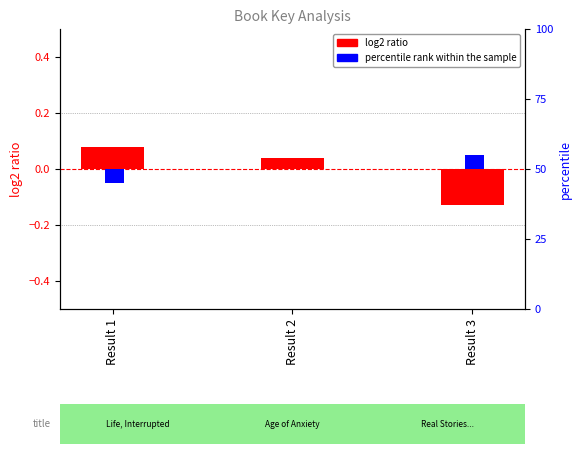

Reading left to right, list all the values displayed in this chart.

log2 ratio: 0.1	0.0	-0.1
percentile rank within the sample: -0.1	0.0	0.1